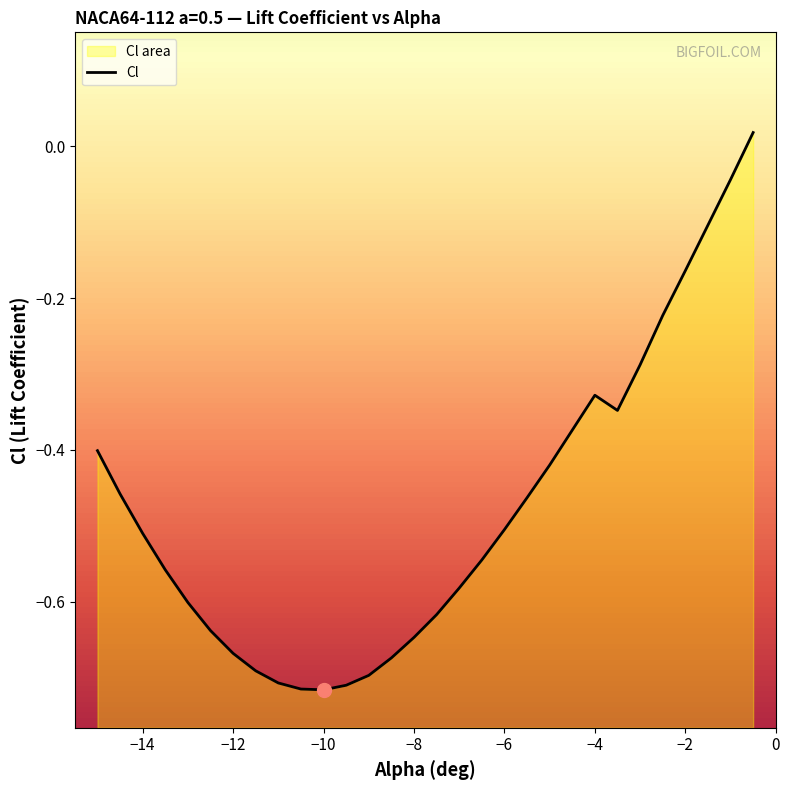

Reading left to right, list all the values displayed in this chart.

-15=-0.4	-14.5=-0.5	-14=-0.5	-13.5=-0.6	-13=-0.6	-12.5=-0.6	-12=-0.7	-11.5=-0.7	-11=-0.7	-10.5=-0.7	-10=-0.7	-9.5=-0.7	-9=-0.7	-8.5=-0.7	-8=-0.6	-7.5=-0.6	-7=-0.6	-6.5=-0.5	-6=-0.5	-5.5=-0.5	-5=-0.4	-4.5=-0.4	-4=-0.3	-3.5=-0.3	-3=-0.3	-2.5=-0.2	-2=-0.2	-1.5=-0.1	-1=-0.0	-0.5=0.0